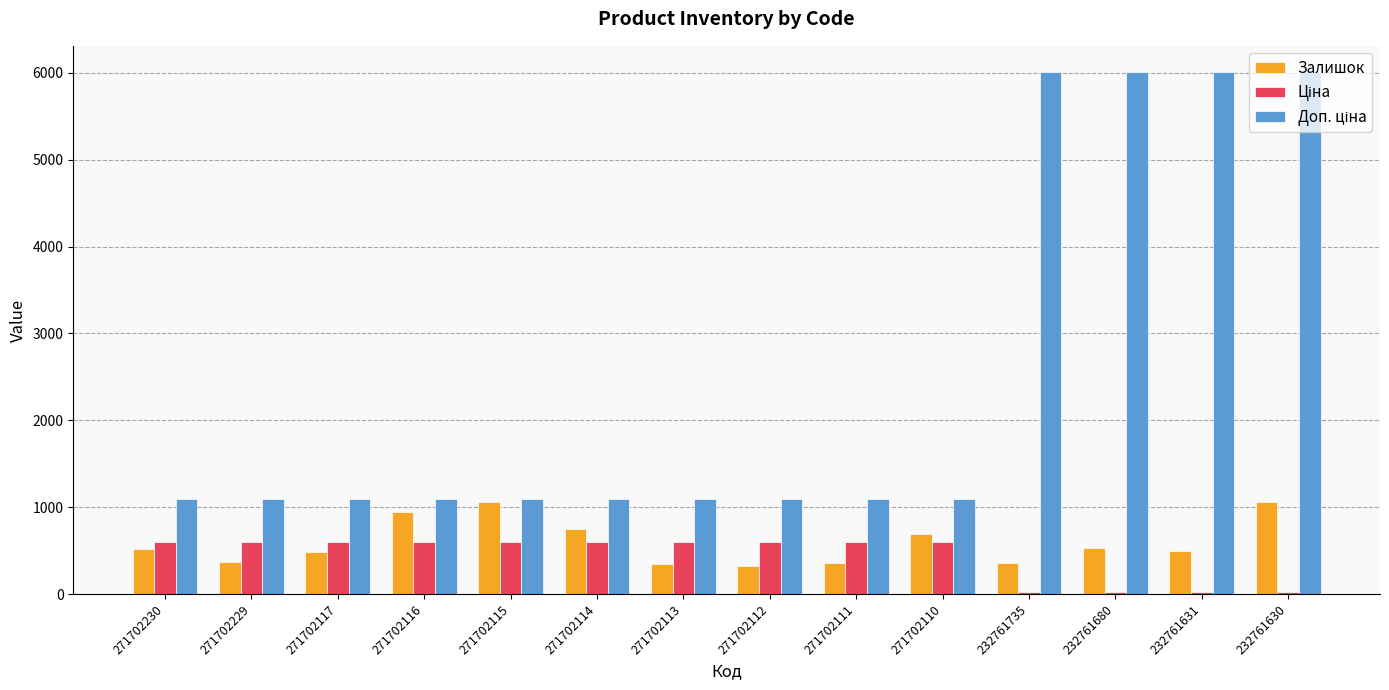

What is the greatest value displayed?

6010.0